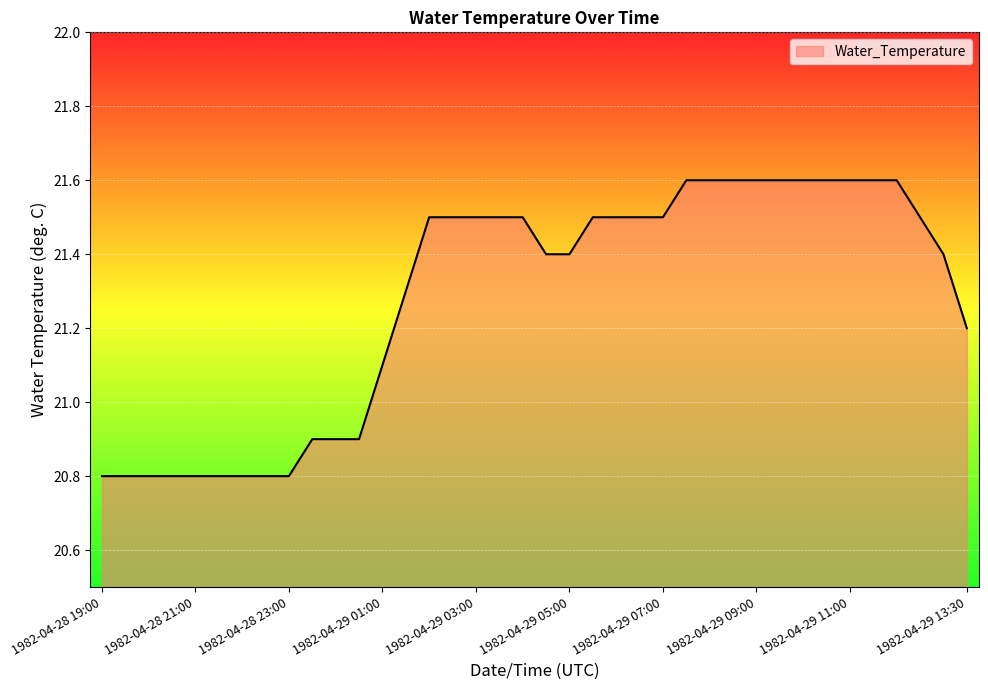

What is the difference between the maximum and minimum values?

0.8